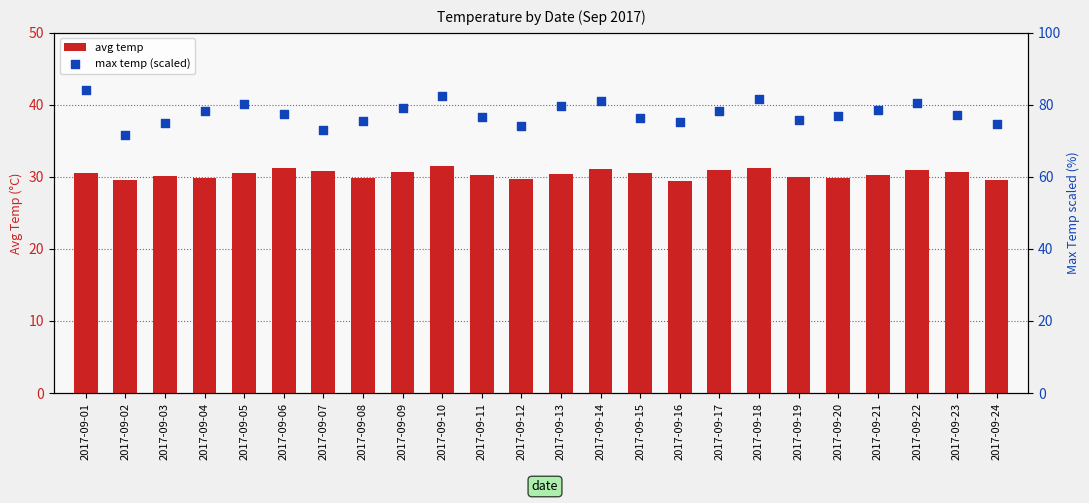

What are all the series names shown in the legend?

avg temp, max temp (scaled)